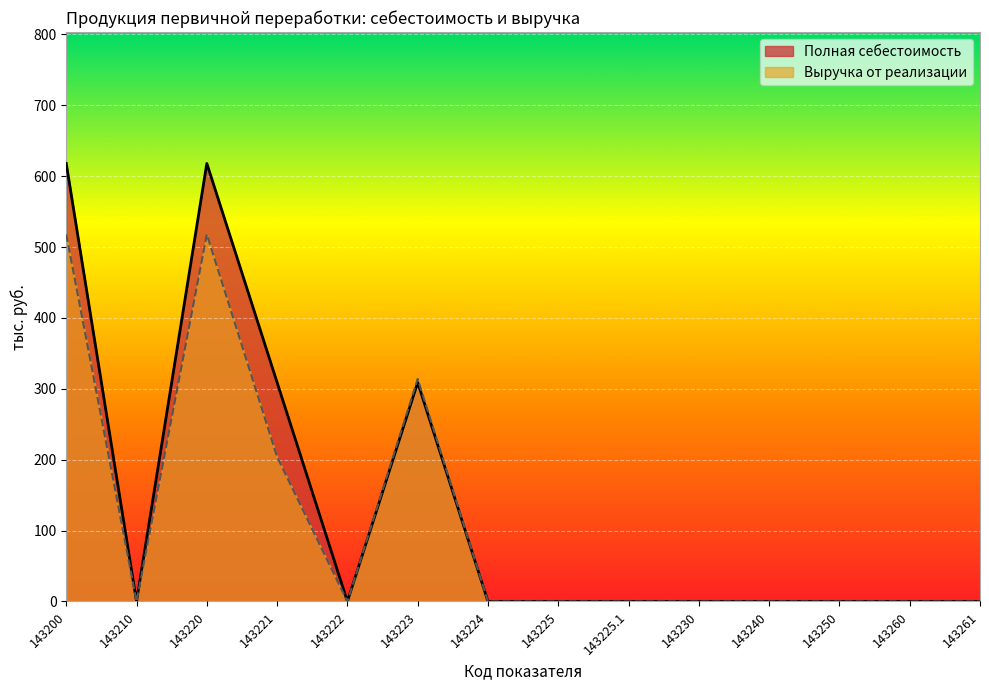

What is the greatest value displayed?

618